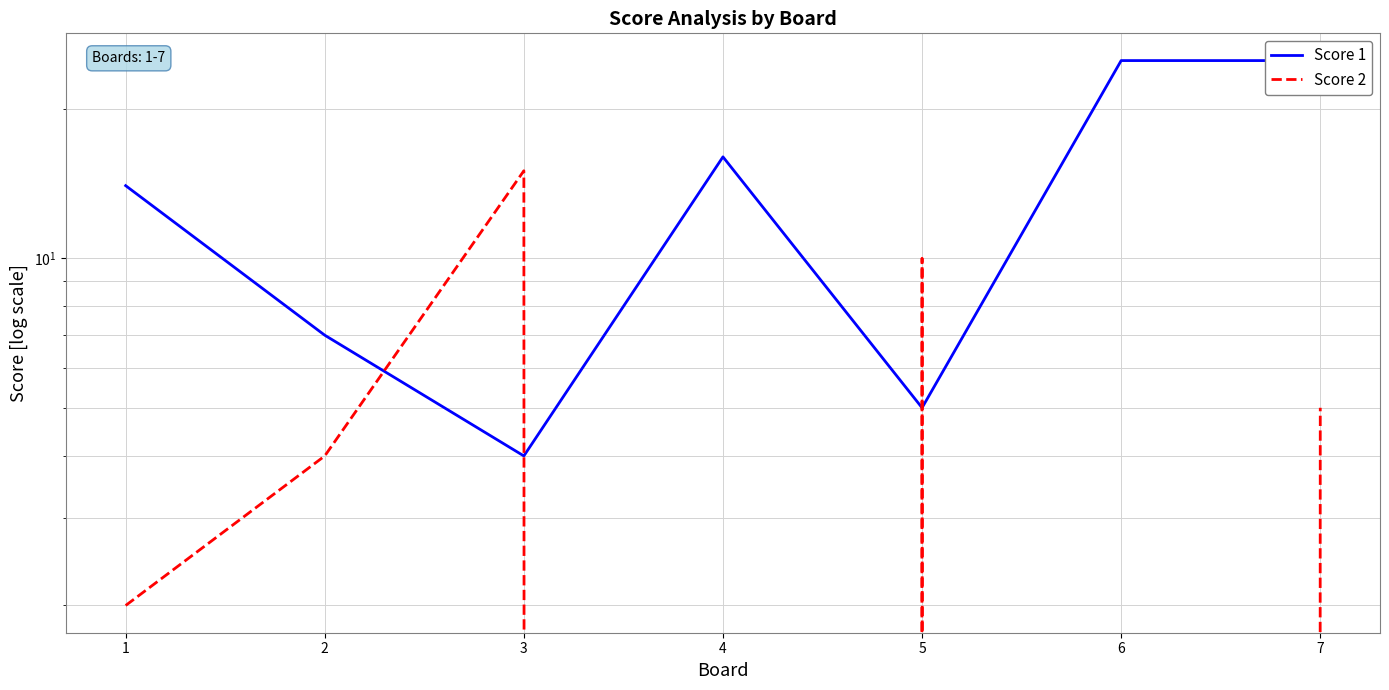

At which label does Score 1 reach its minimum?

3